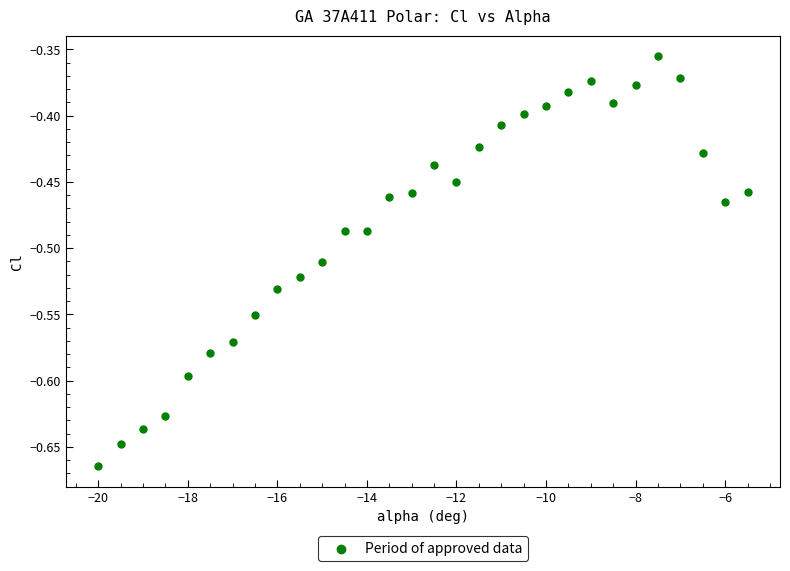

What is the range of X values (max minus min)?

14.5